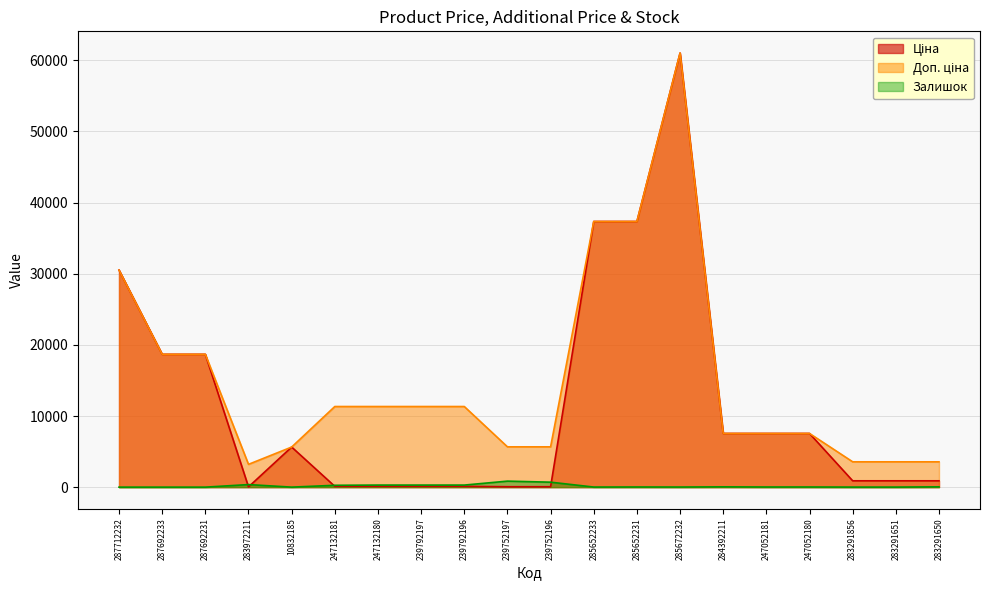

How many lines are shown in the chart?

3